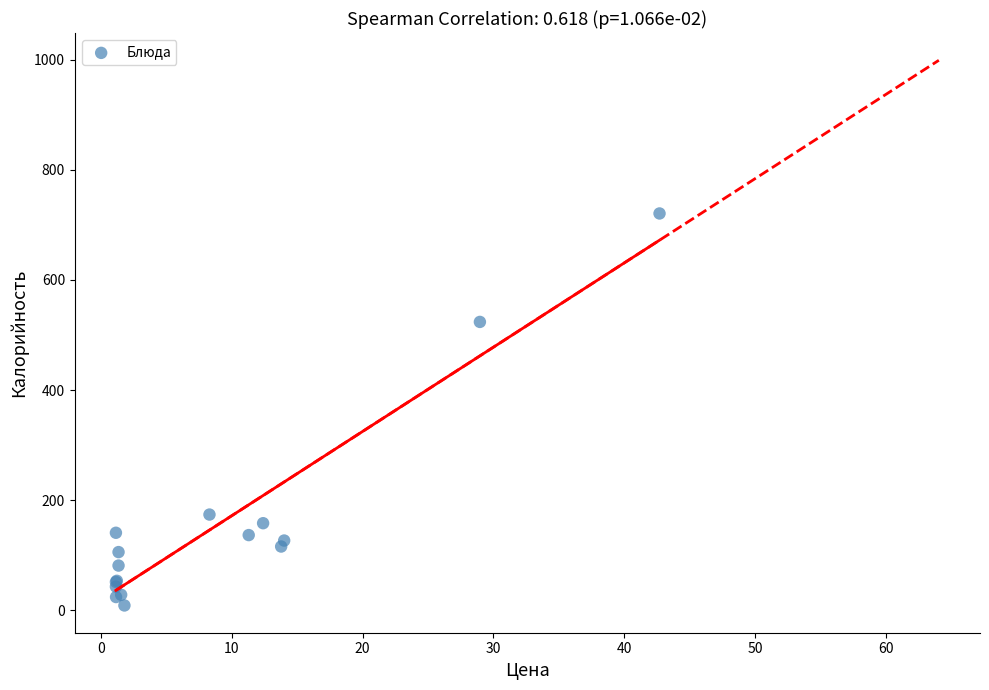

What Y value in the scatter plot is closest to 364?

523.8